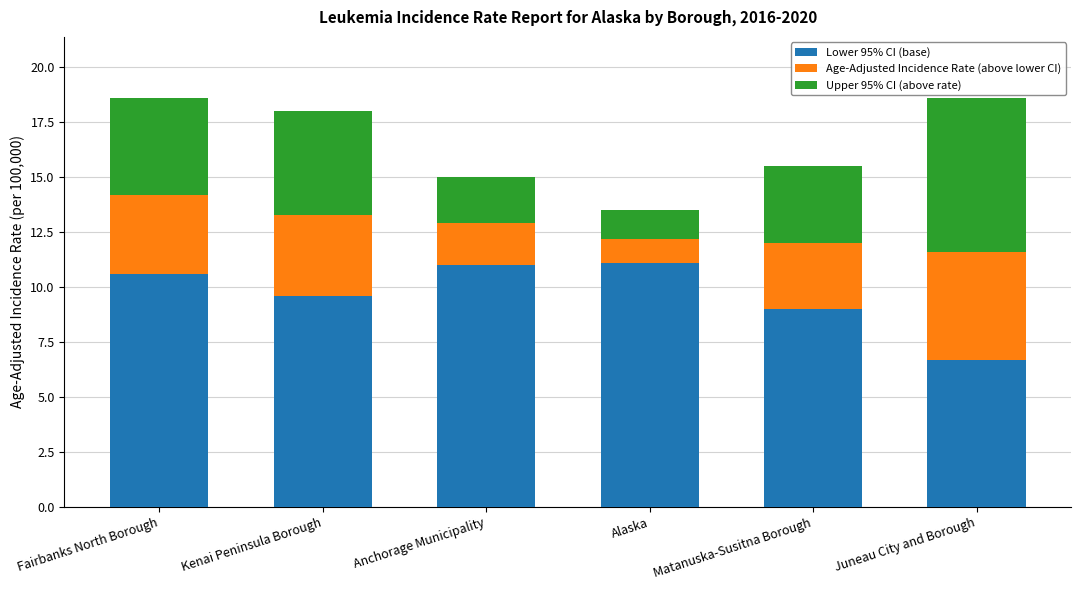

What is the total value across all series at Alaska?

13.5